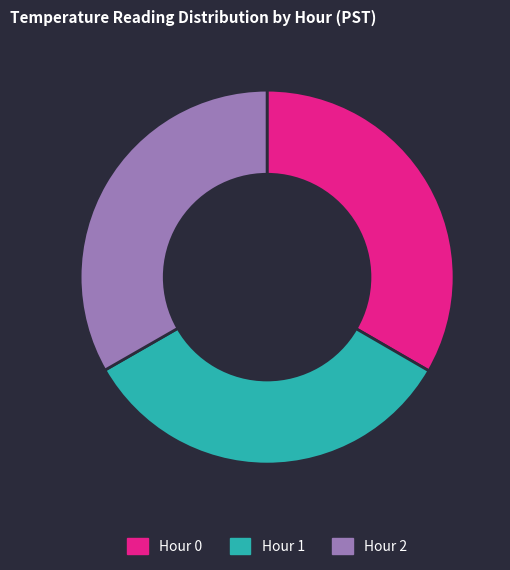

How many segments does this pie chart have?

3